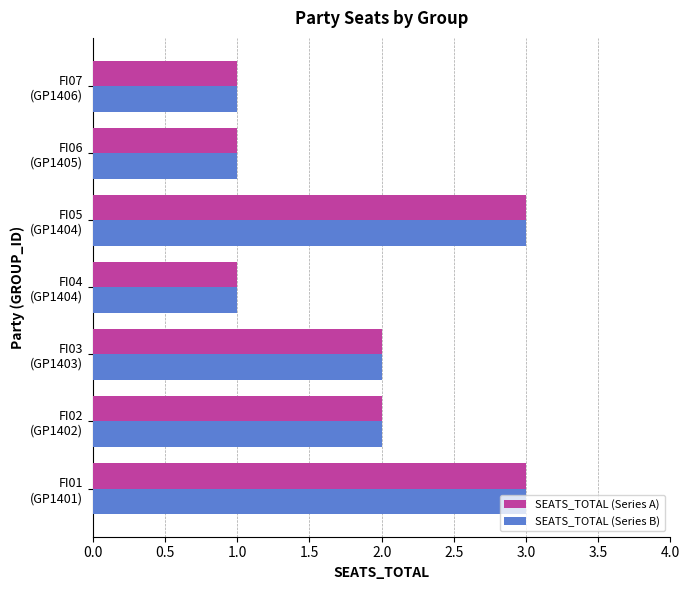

What is the highest value of the SEATS_TOTAL (Series B) series?

3